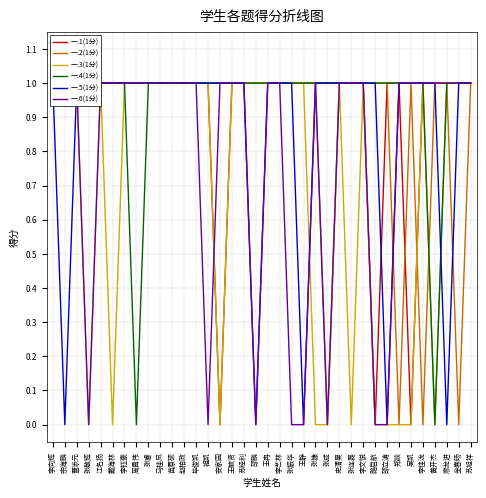

True or false: 一.6(1分) and 一.4(1分) intersect in this chart.

False